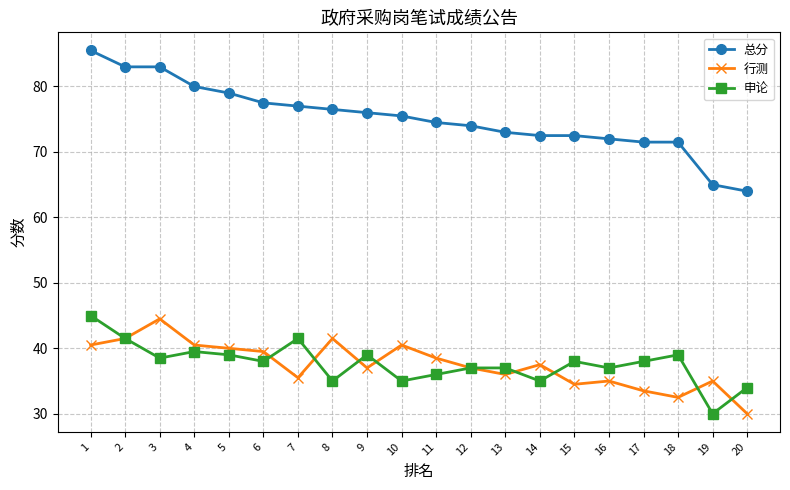

How many series are shown in this chart?

3